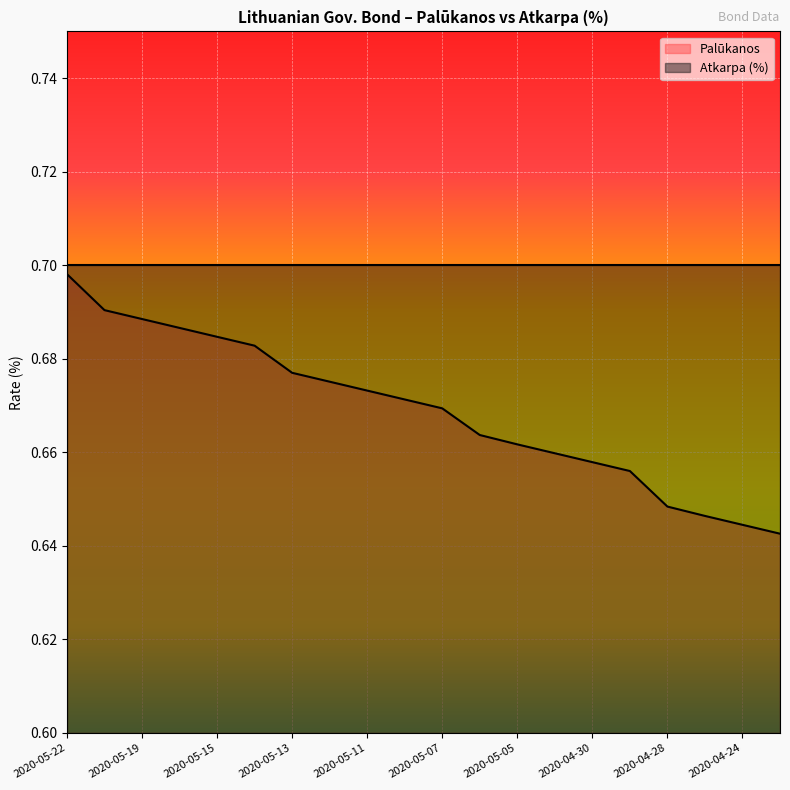

Rank the categories by value from lowest to highest.

2020-04-23, 2020-04-24, 2020-04-27, 2020-04-28, 2020-04-29, 2020-04-30, 2020-05-04, 2020-05-05, 2020-05-06, 2020-05-07, 2020-05-08, 2020-05-11, 2020-05-12, 2020-05-13, 2020-05-14, 2020-05-15, 2020-05-18, 2020-05-19, 2020-05-20, 2020-05-22